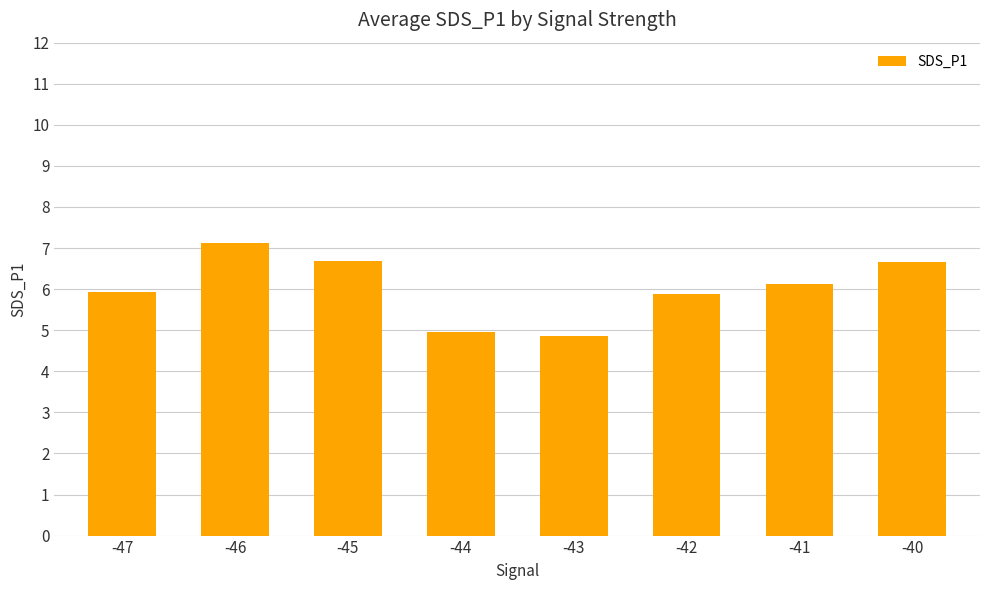

What is the difference between the maximum and minimum values?

2.3